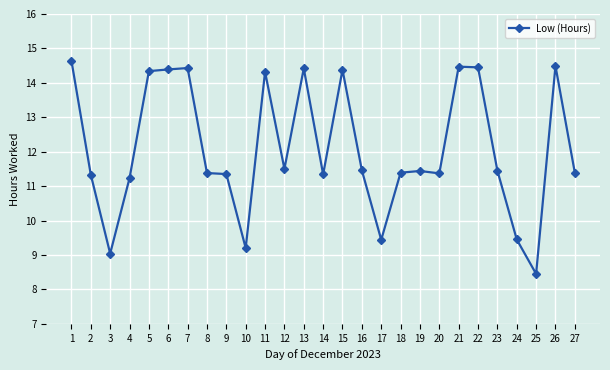

Which category has the lowest value across all series?

25